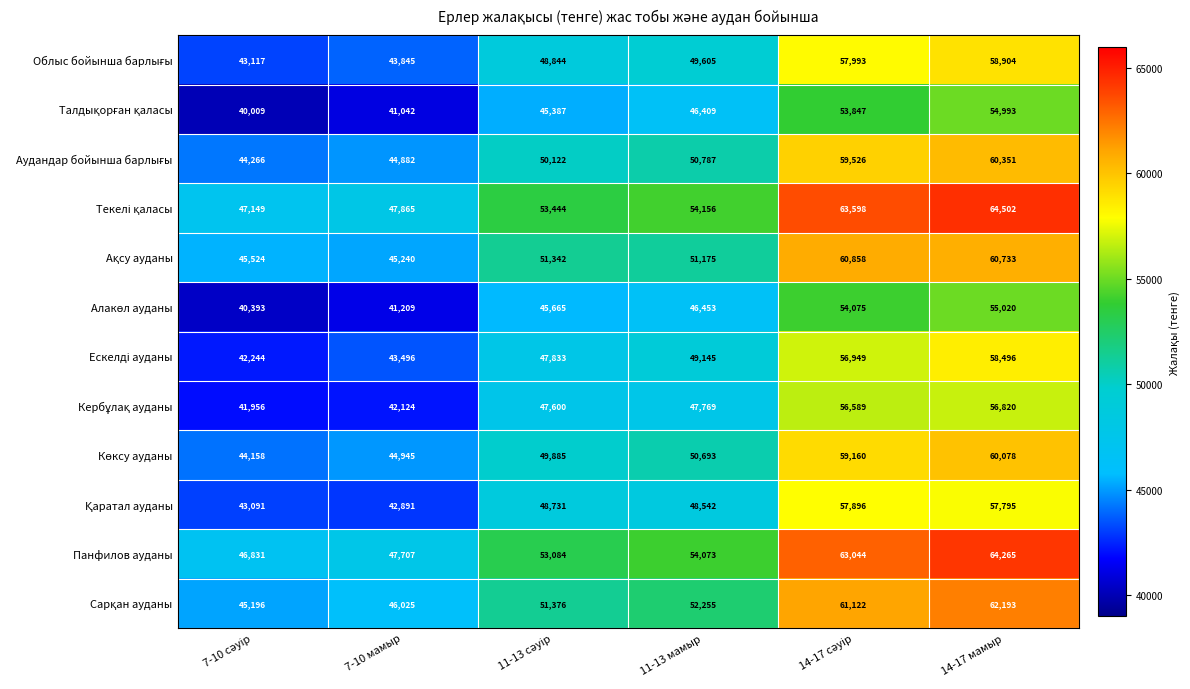

What is the smallest value displayed?

40009